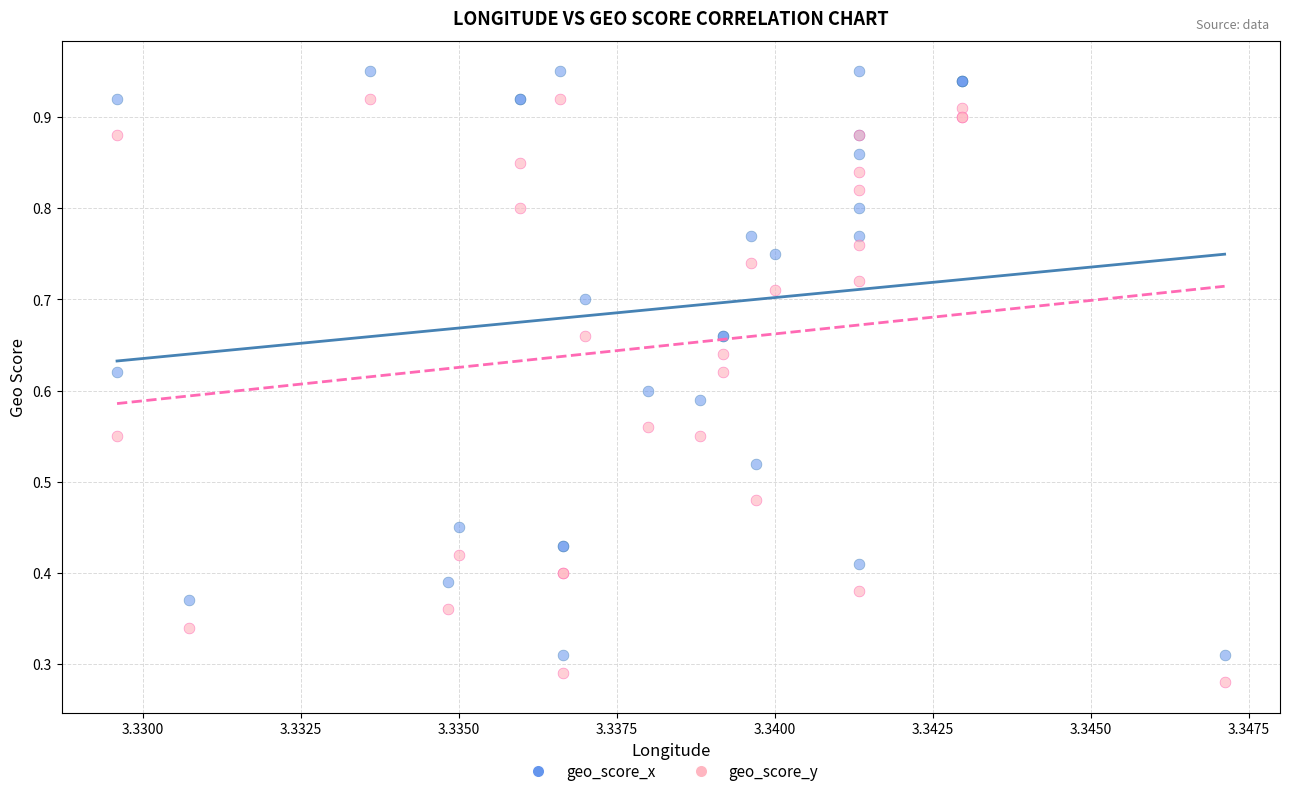

Which series contains the highest Y value?

geo_score_x